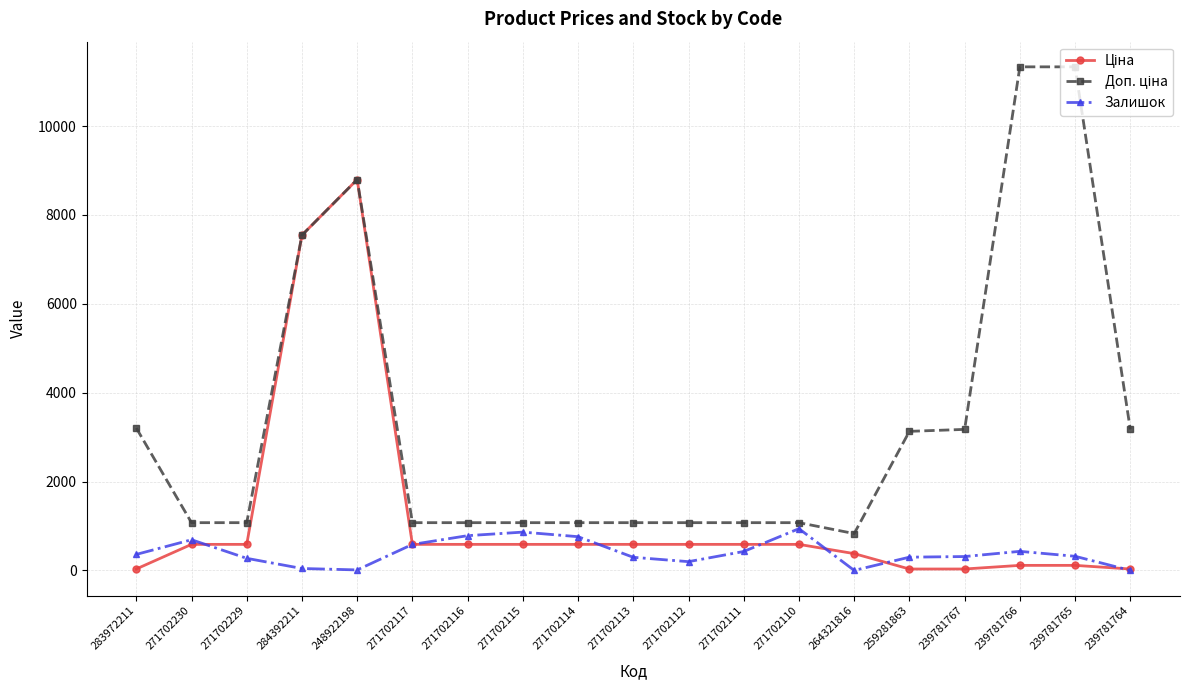

The Залишок series shows 429.0 at 239781766. True or false?

True